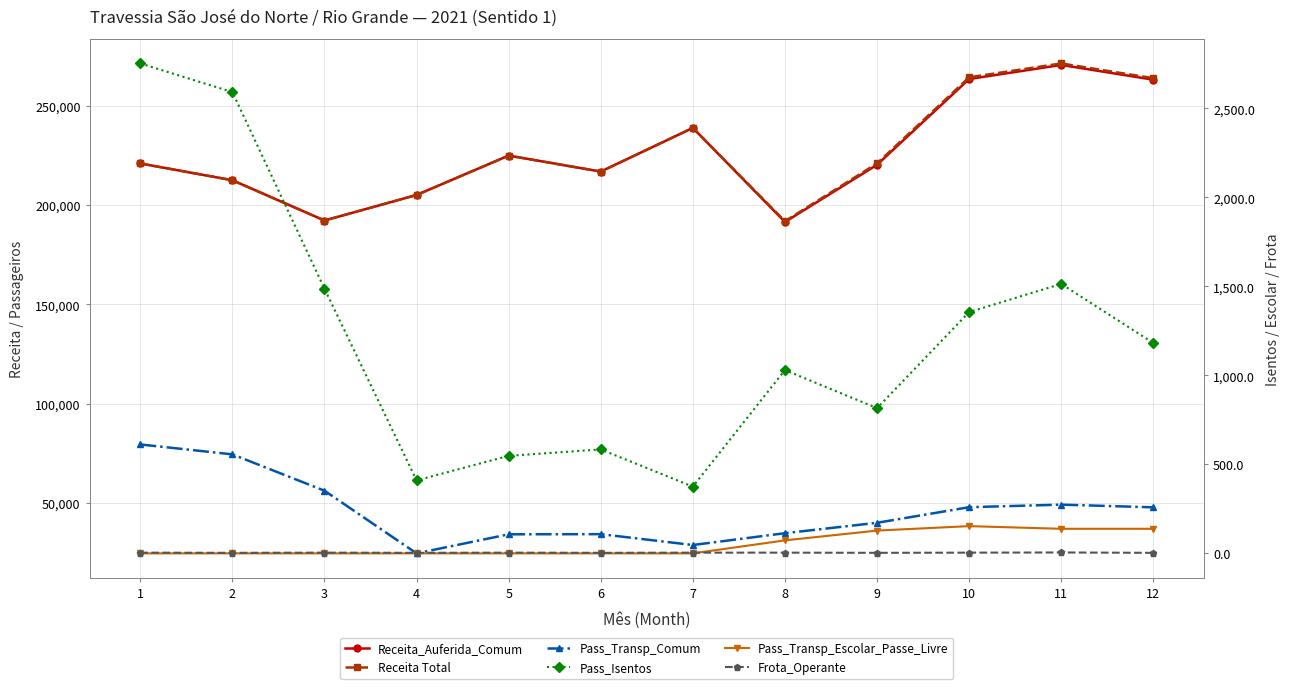

How many interior local valleys does the Pass_Isentos series have?

3